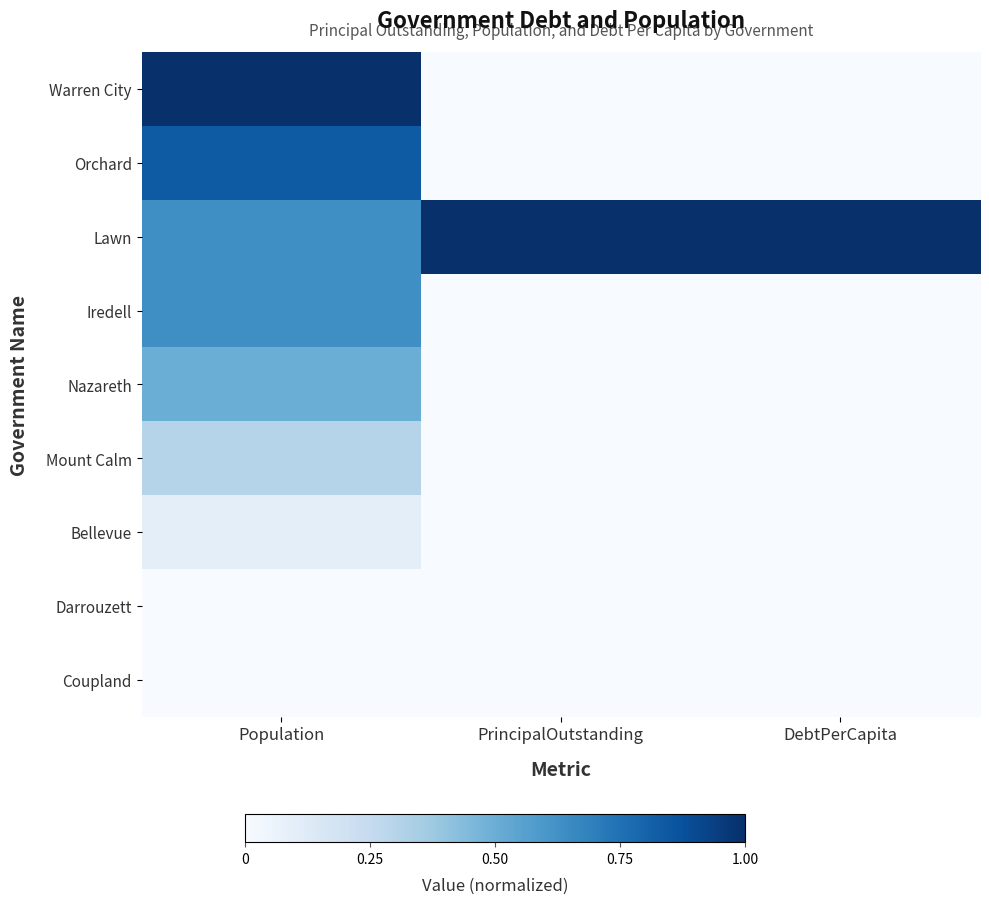

Which series has the largest total across all categories?

Lawn